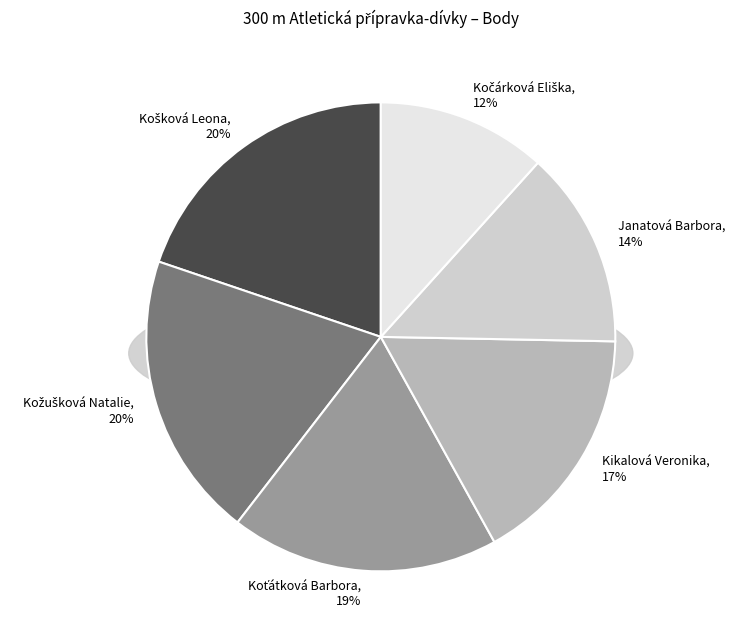

How many segments does this pie chart have?

6